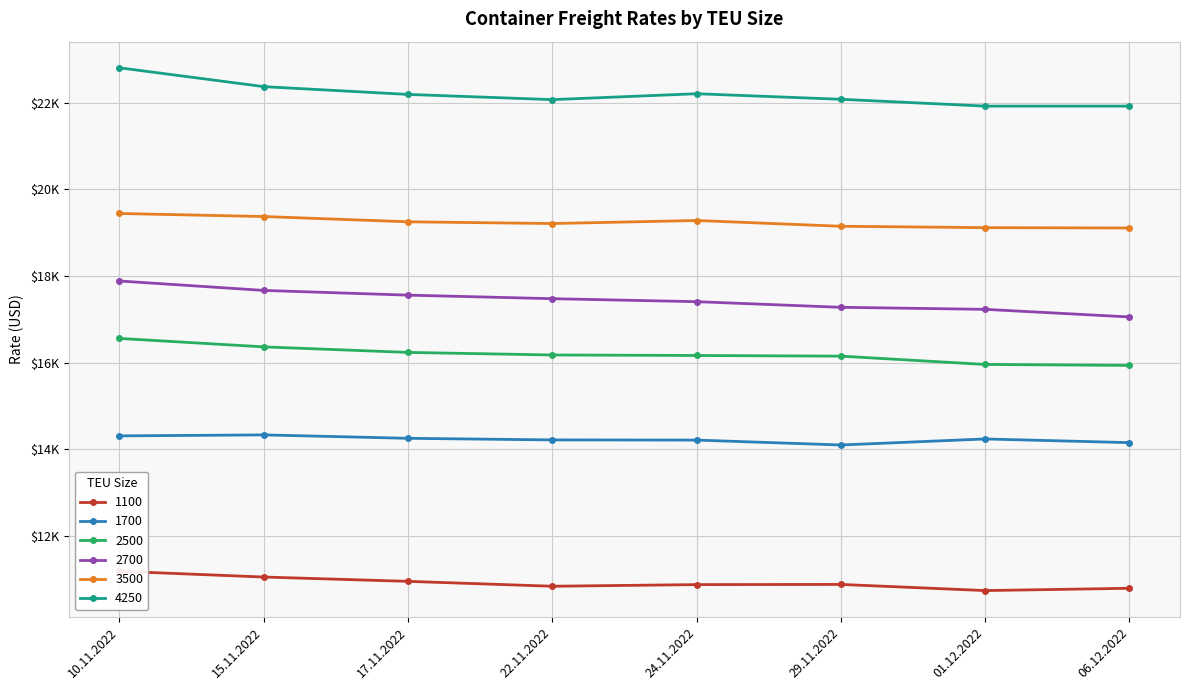

Reading right to left, transcribe all the data shown in this chart.

1100: 10788	10735	10877	10873	10835	10948	11048	11181
1700: 14152	14237	14098	14211	14215	14252	14331	14308
2500: 15936	15958	16150	16165	16177	16236	16364	16559
2700: 17055	17231	17278	17408	17477	17559	17668	17886
3500: 19110	19118	19150	19283	19213	19253	19375	19445
4250: 21925	21925	22083	22211	22075	22195	22375	22810